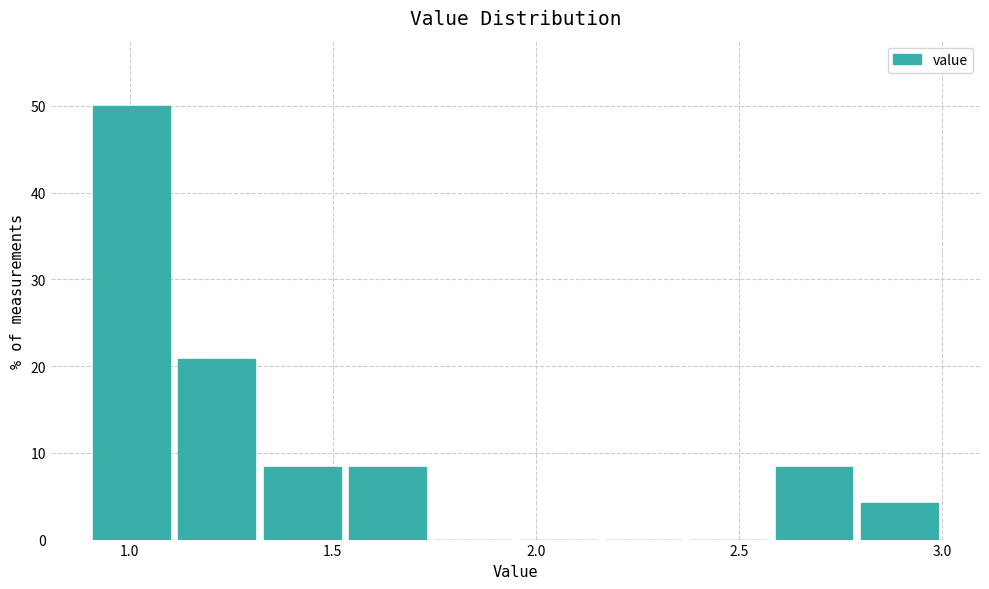

Over which range of the x-axis is the bar tallest?

0.90 to 1.11